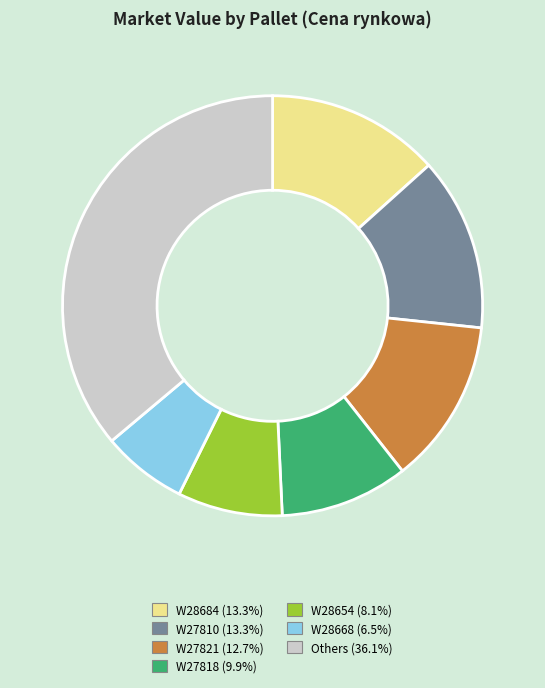

How many slices are in this pie chart?

7